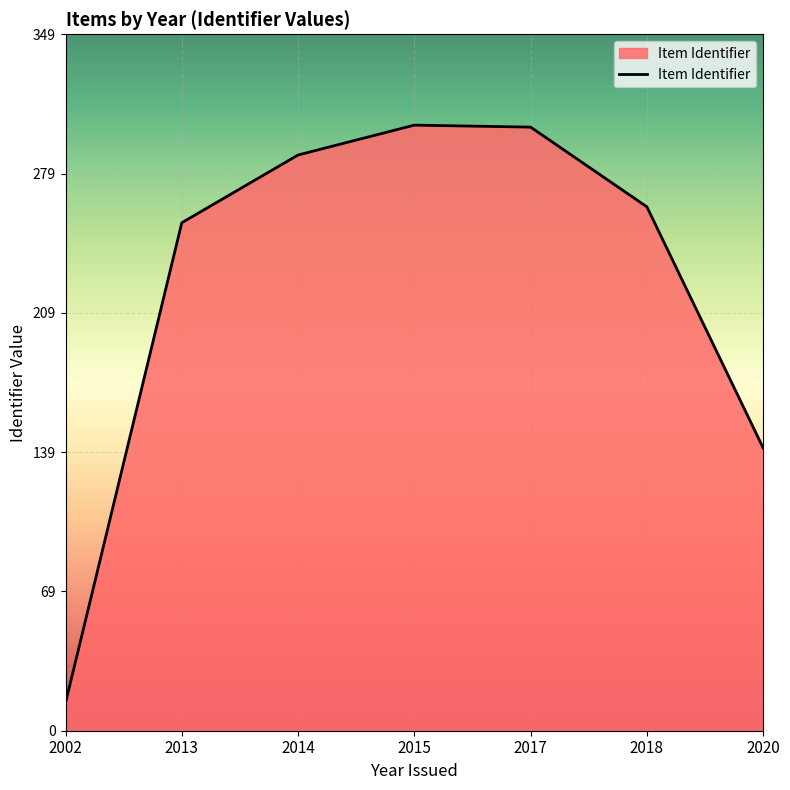

Does the chart display data point markers on the line(s)?

No